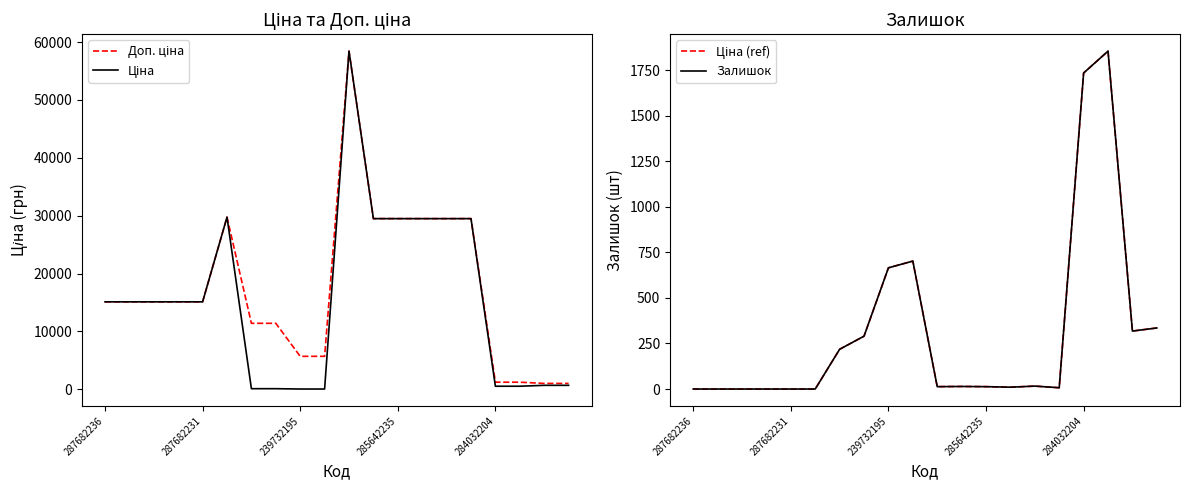

Which has a higher value, 13 or 239732195?

13